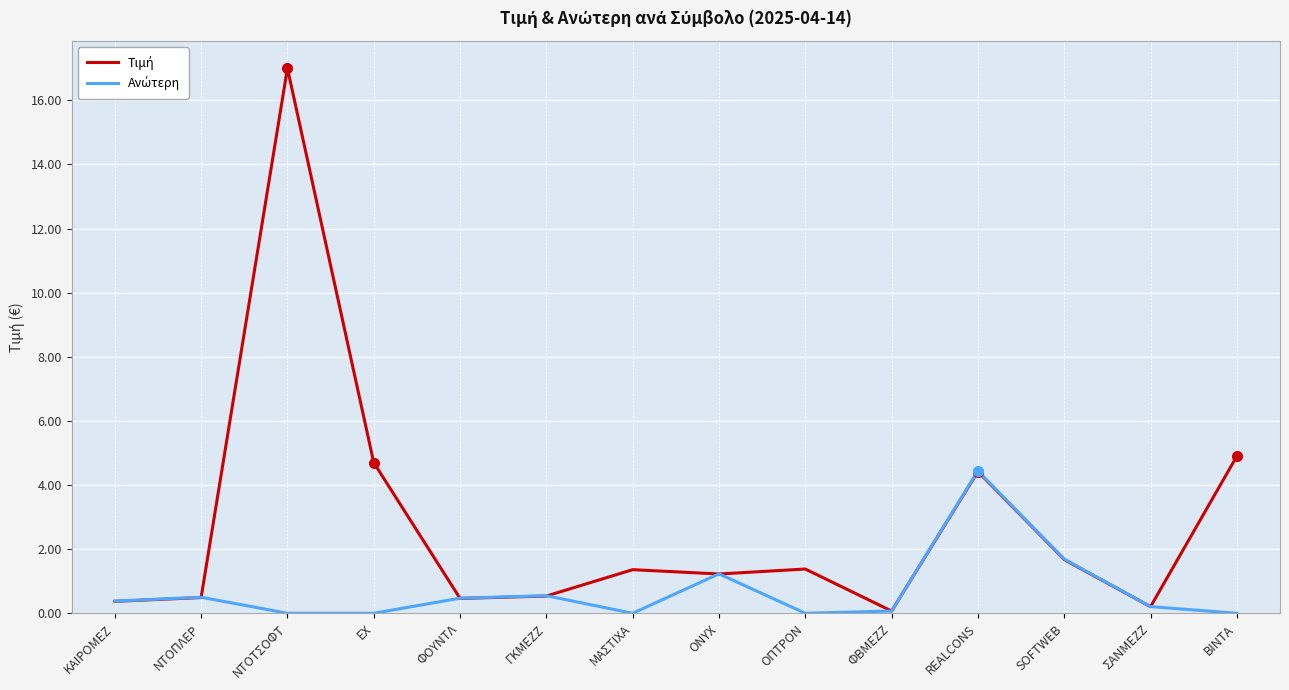

What position from the left is ΟΠΤΡΟΝ?

9